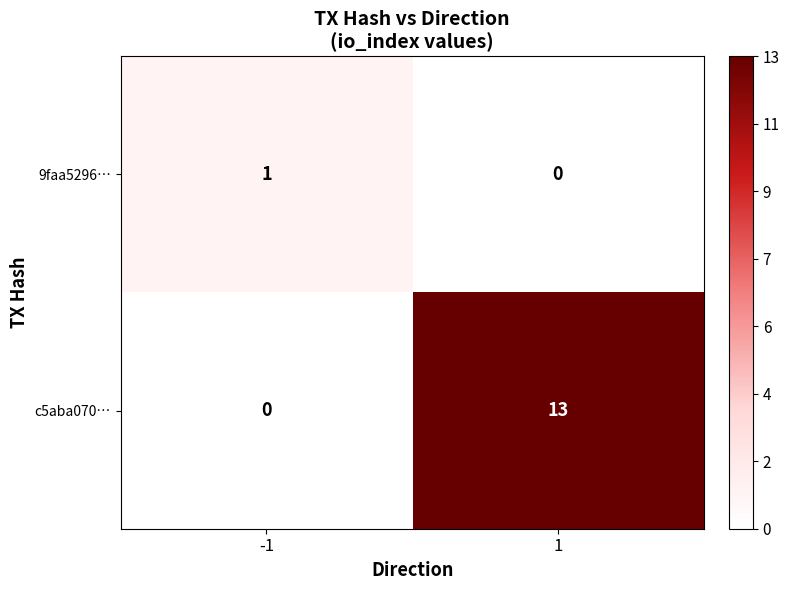

What is the maximum value for c5aba070…?

13